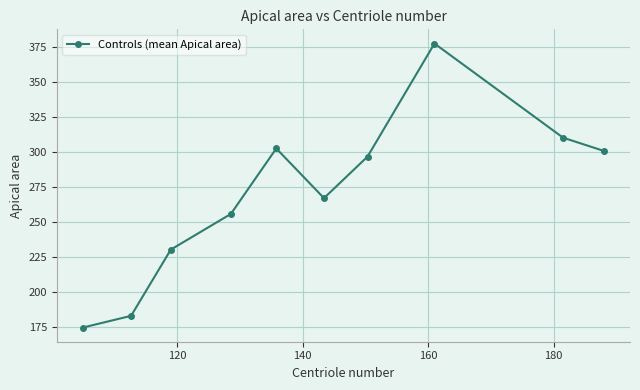

What is the value of the 9th point from the left?

310.0